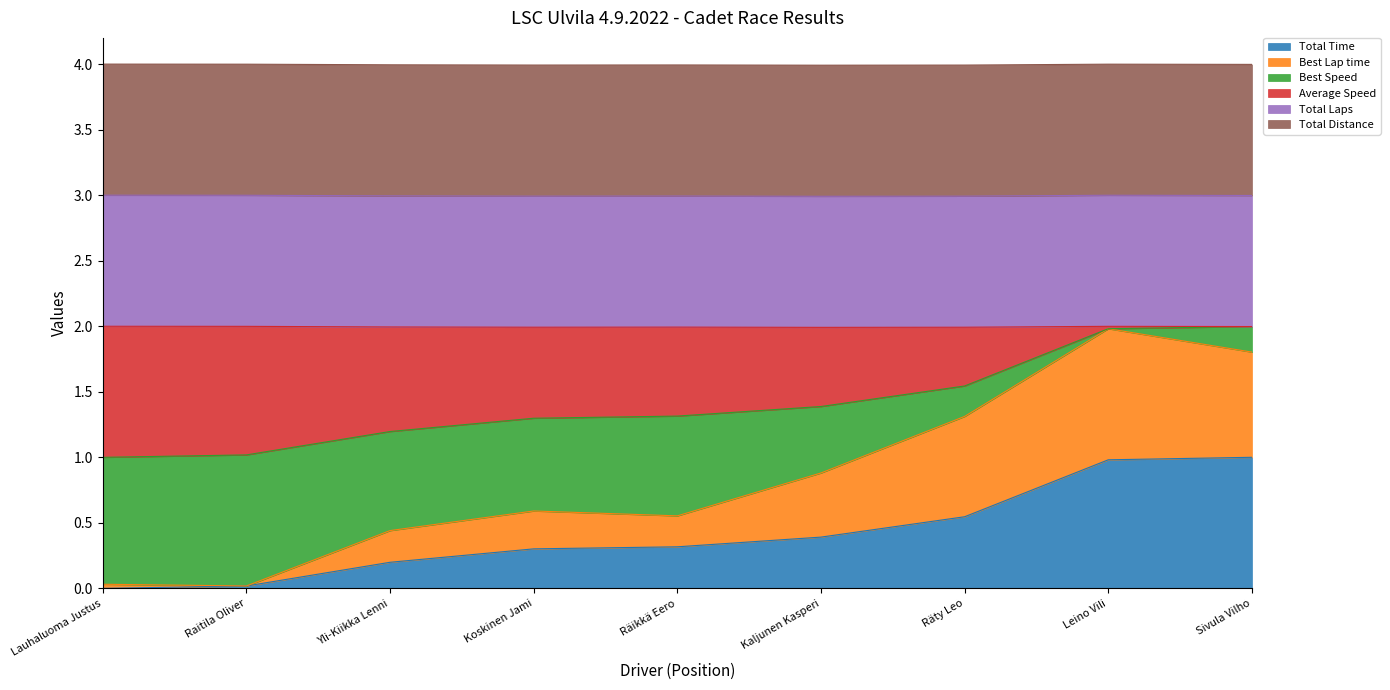

Does the chart have visible grid lines?

No